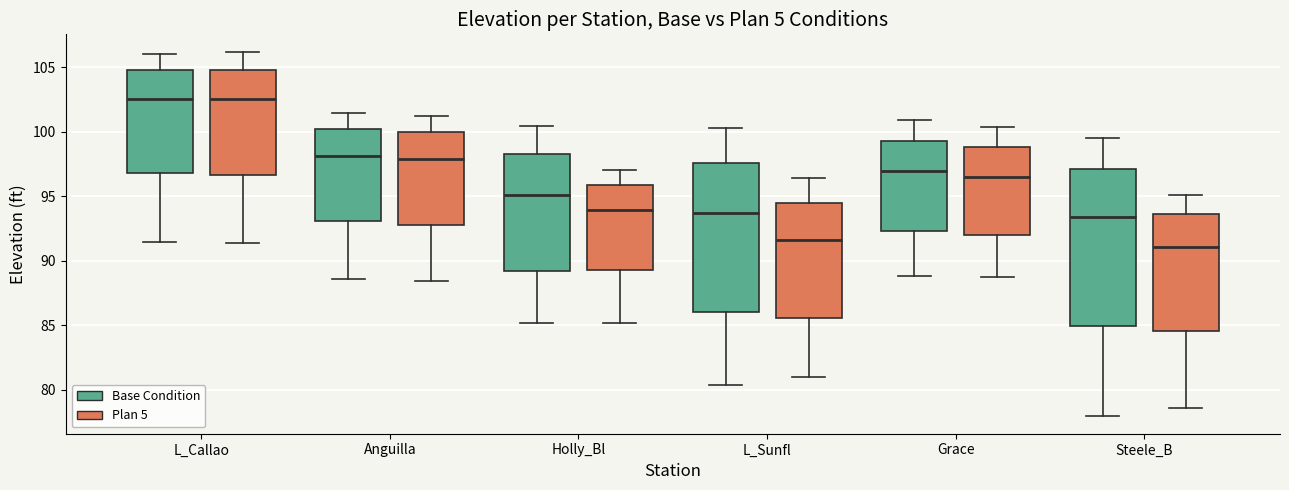

Which box is the tallest, from its lower edge to its upper edge?

Steele_B (Base Condition)